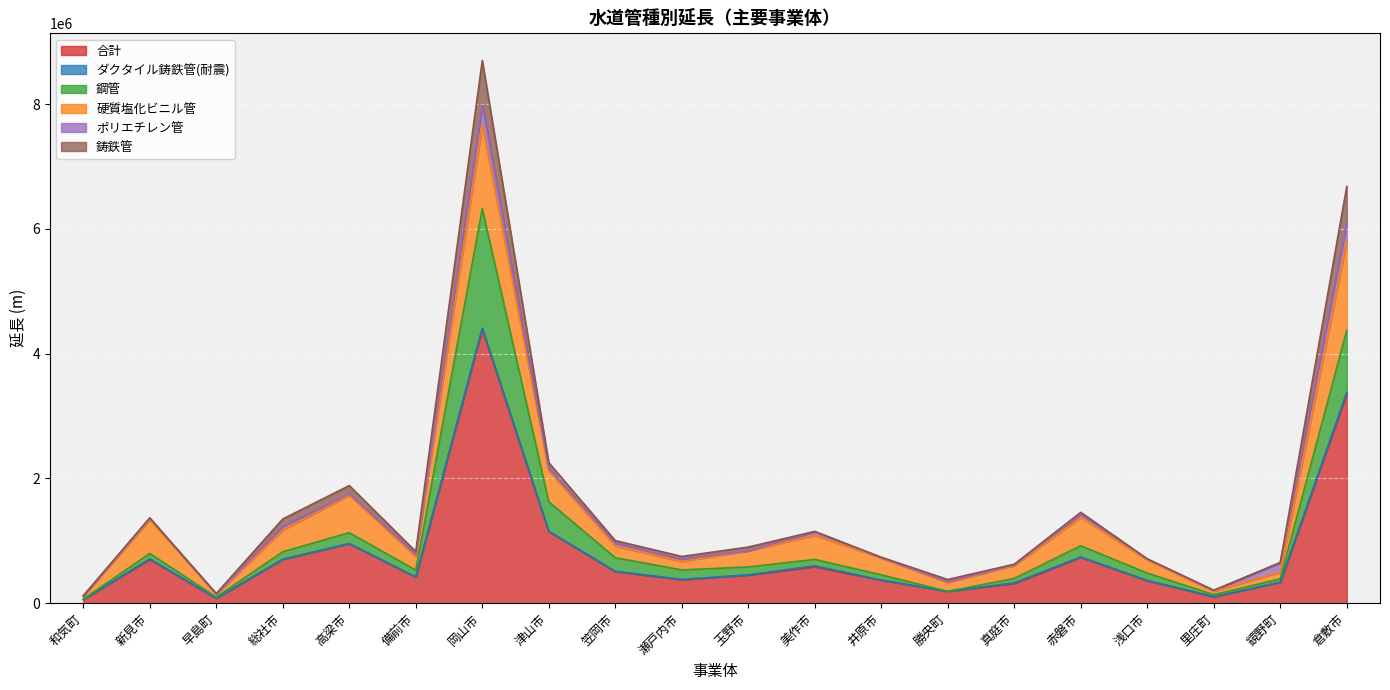

Is it true that 合計 equals 3354640 at 倉敷市?

True